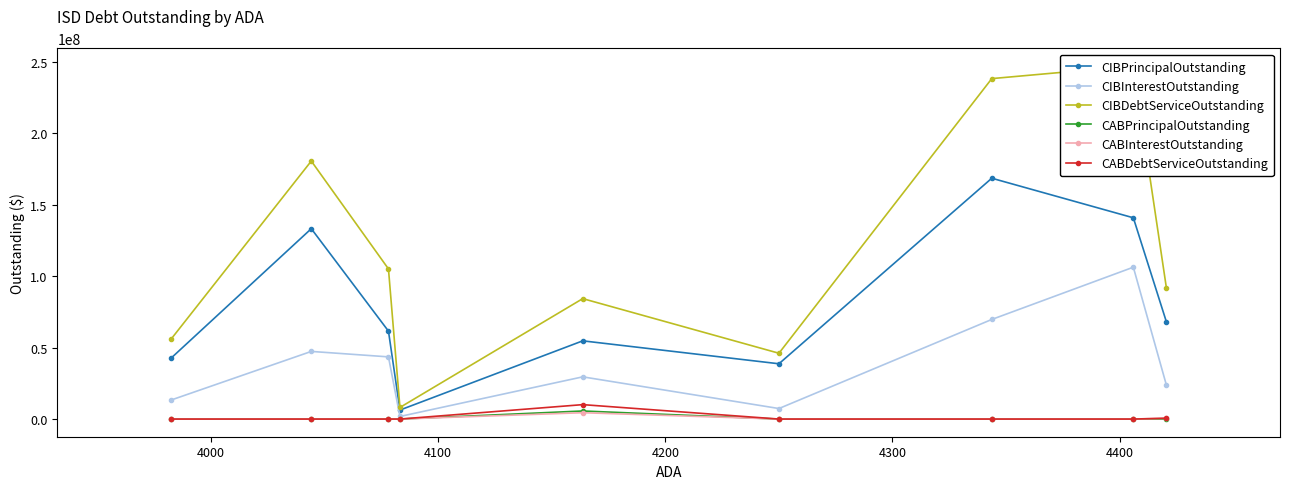

What is the value of the CIBInterestOutstanding point at the 3rd from the left?

43543050.0